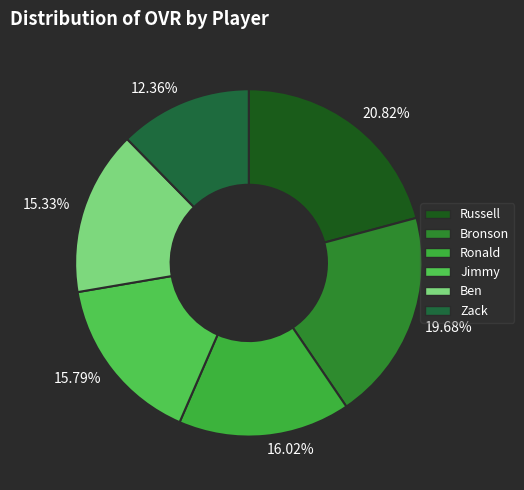

Count the number of slices in the pie.

6